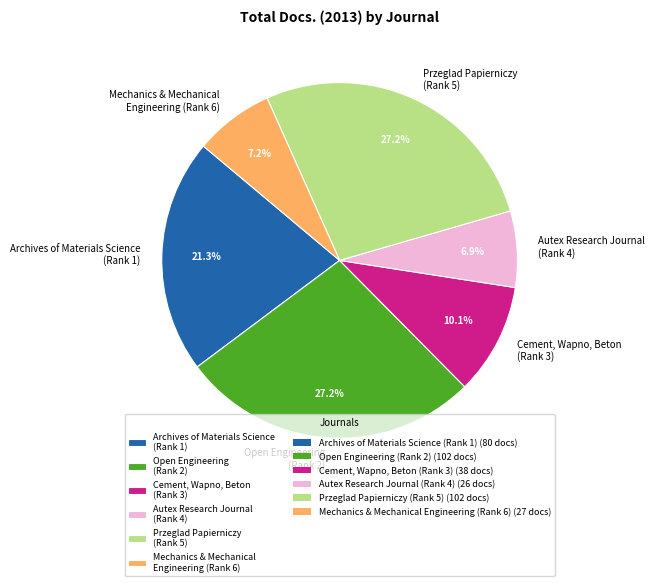

What is the total percentage of Archives of Materials Science (Rank 1) and Open Engineering (Rank 2)?

48.5%